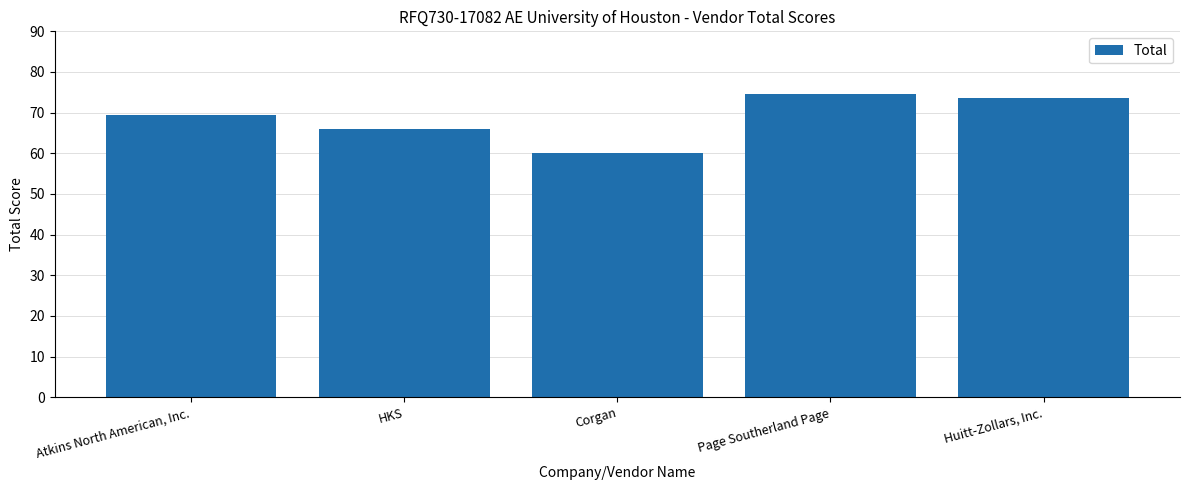

Rank the categories by value from lowest to highest.

Corgan, HKS, Atkins North American, Inc., Huitt-Zollars, Inc., Page Southerland Page